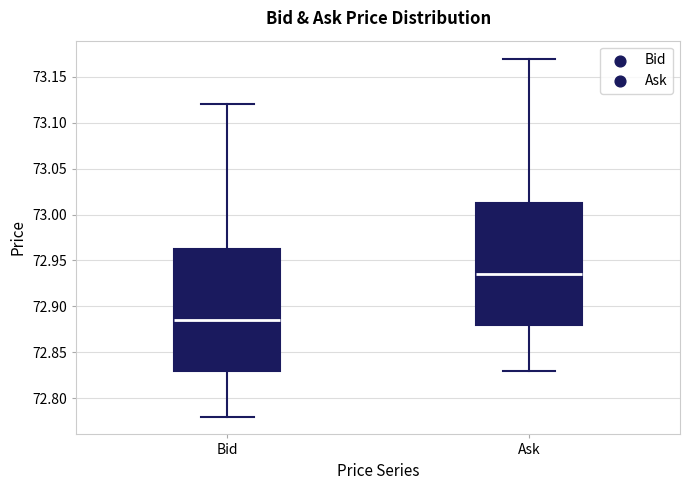

Reading left to right, transcribe this box plot: for each box, give where its median line is, the range the box spans, and where its two whiskers end, as read against the y-axis. The values are not printed on the chart, so give them approximately, as read against the axis.

Bid: median 72.885, box 72.830 to 72.965, whiskers 72.780 to 73.120
Ask: median 72.935, box 72.880 to 73.015, whiskers 72.830 to 73.170